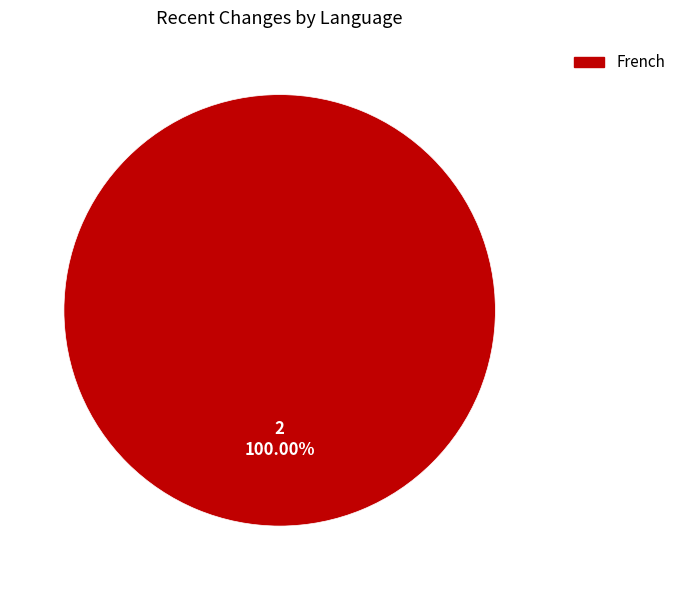

Is there any slice that represents more than half of the pie?

Yes